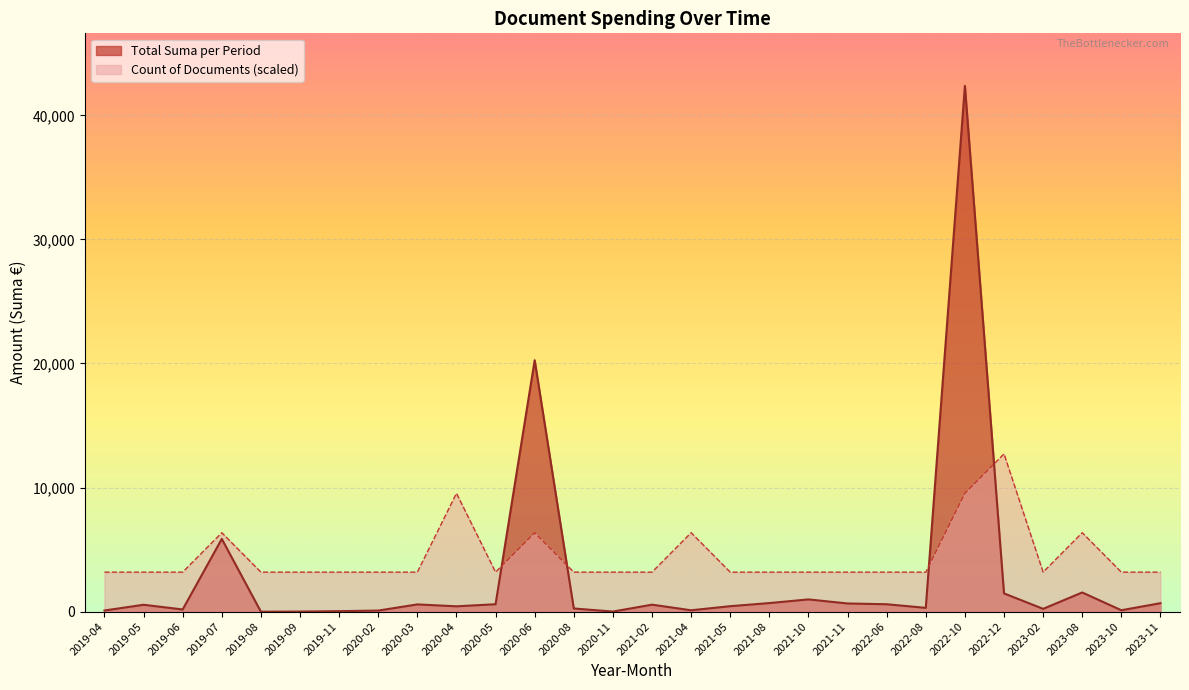

What is the sum of the Total Suma per Year values at 2020-04 and 2020-02?

148.2